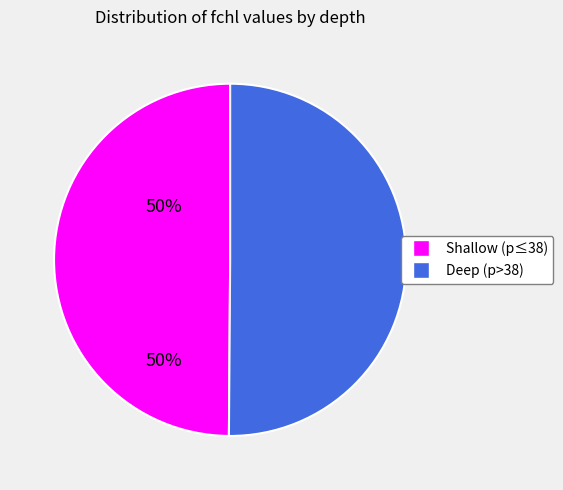

Count the number of slices in the pie.

2